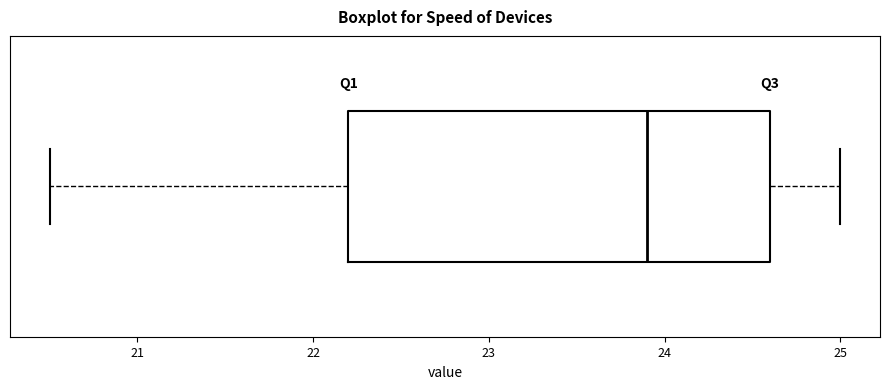

Read this box plot against the x-axis: the position of the median line, the range covered by the box, and the ends of both whiskers. The values are not printed on the chart, so give them approximately, as read against the axis.

median 23.9, box 22.2 to 24.6, whiskers 20.5 to 25.0